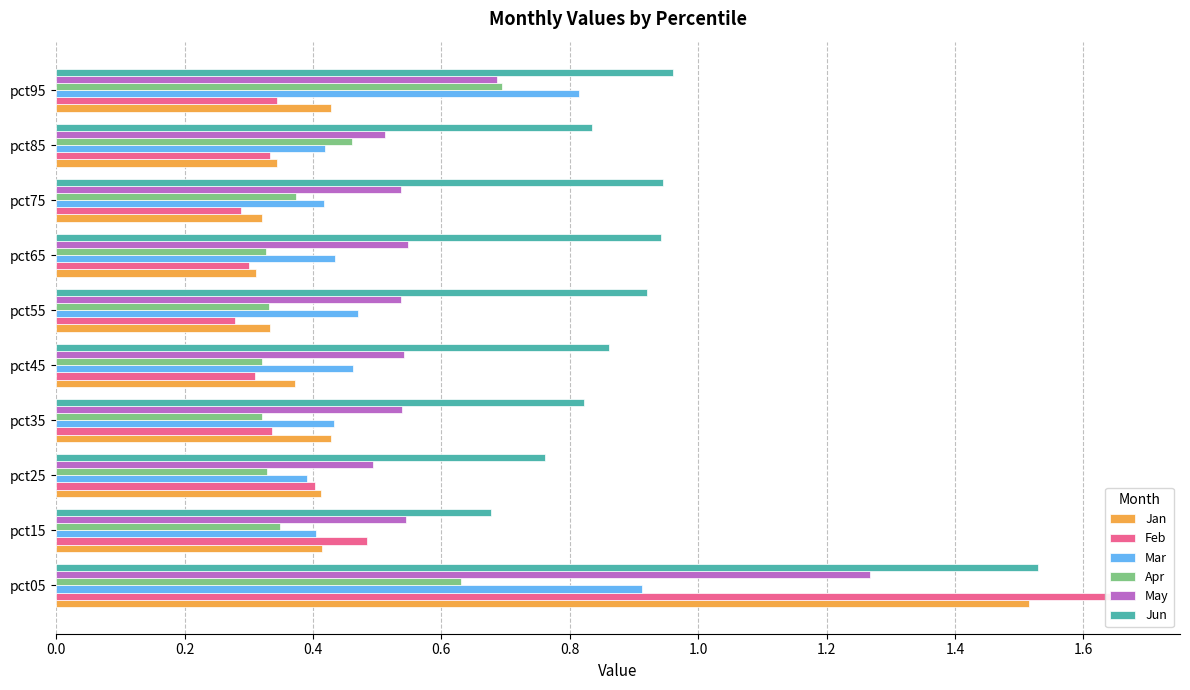

What is the smallest value displayed?

0.3